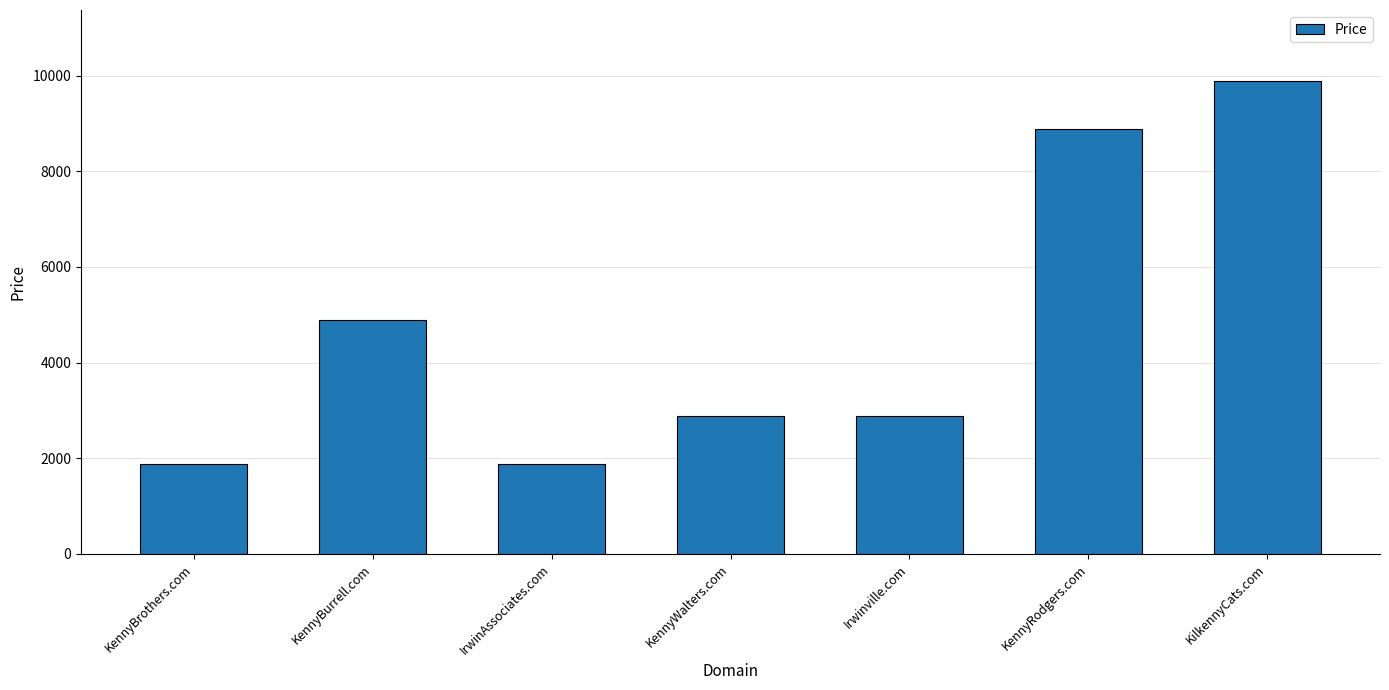

At which category does the chart reach its peak across all series?

KilkennyCats.com